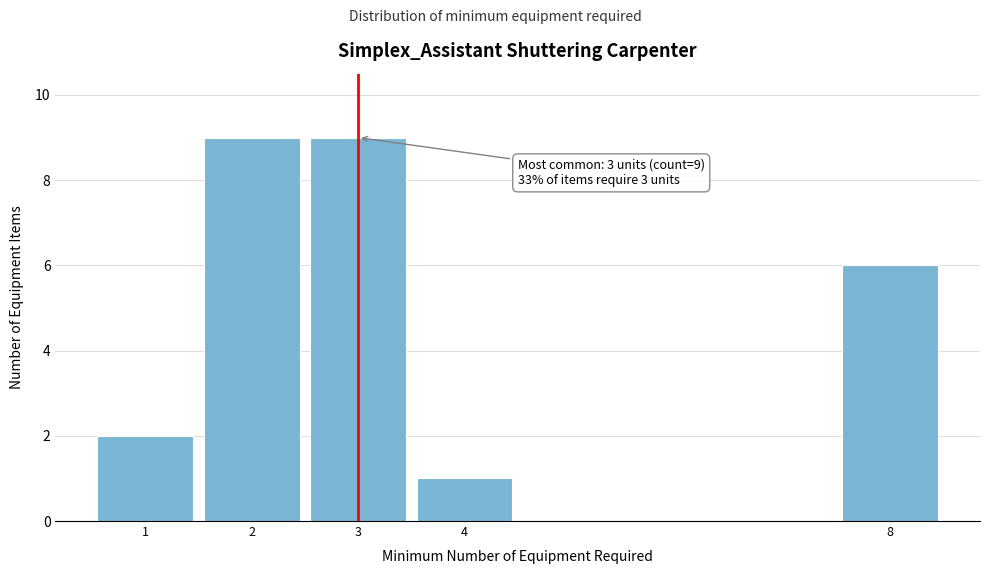

Reading left to right, what are all the values shown in this chart?

1=2	2=9	3=9	4=1	8=6